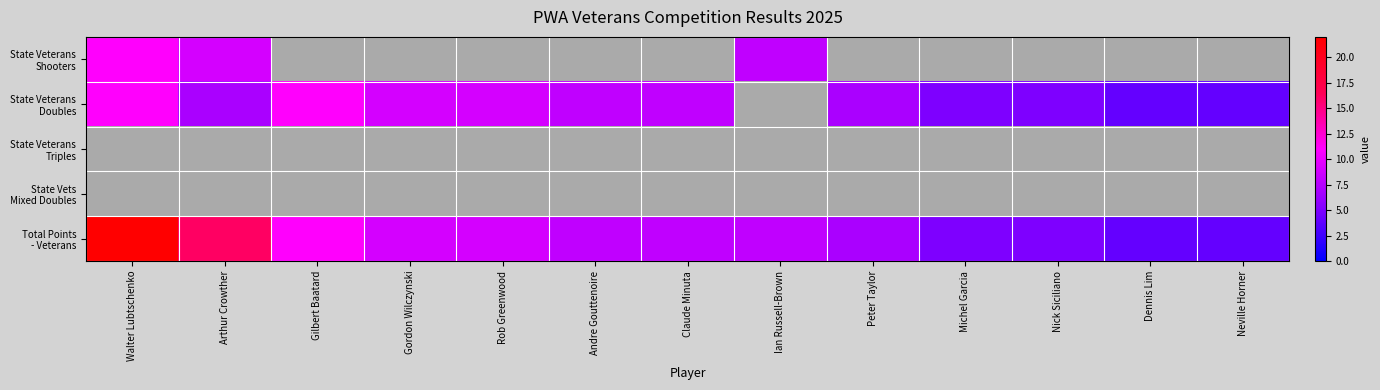

Which series has the largest total across all categories?

Total Points - Veterans